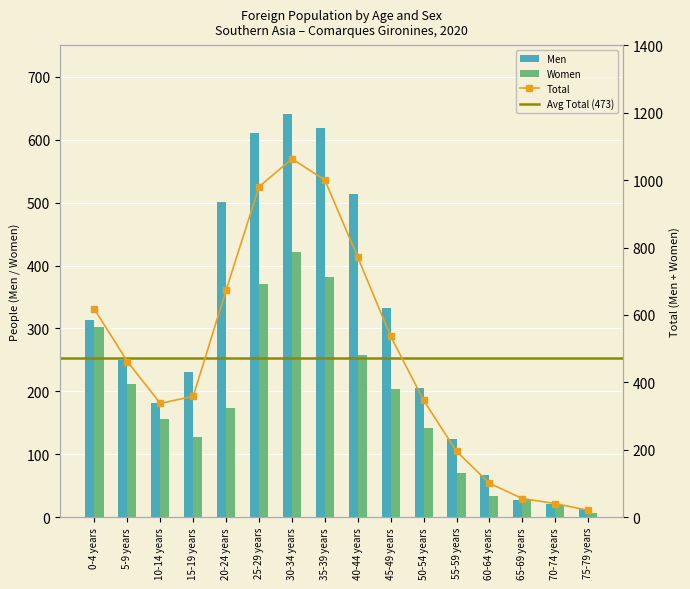

What is the maximum value shown in the chart?

641